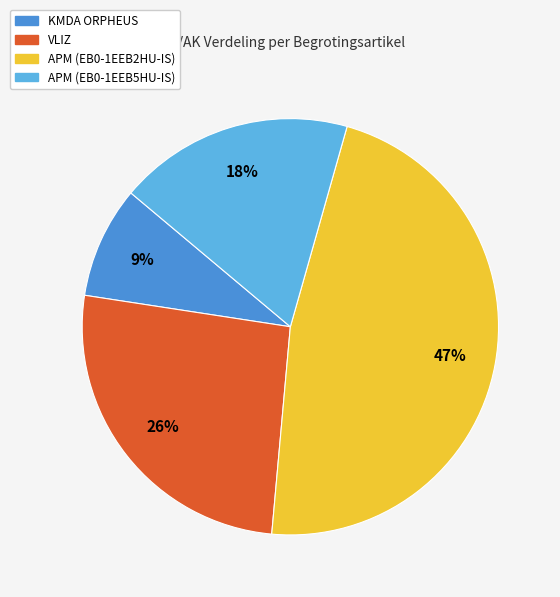

The APM (EB0-1EEB2HU-IS) slice represents 47% of the pie. True or false?

True